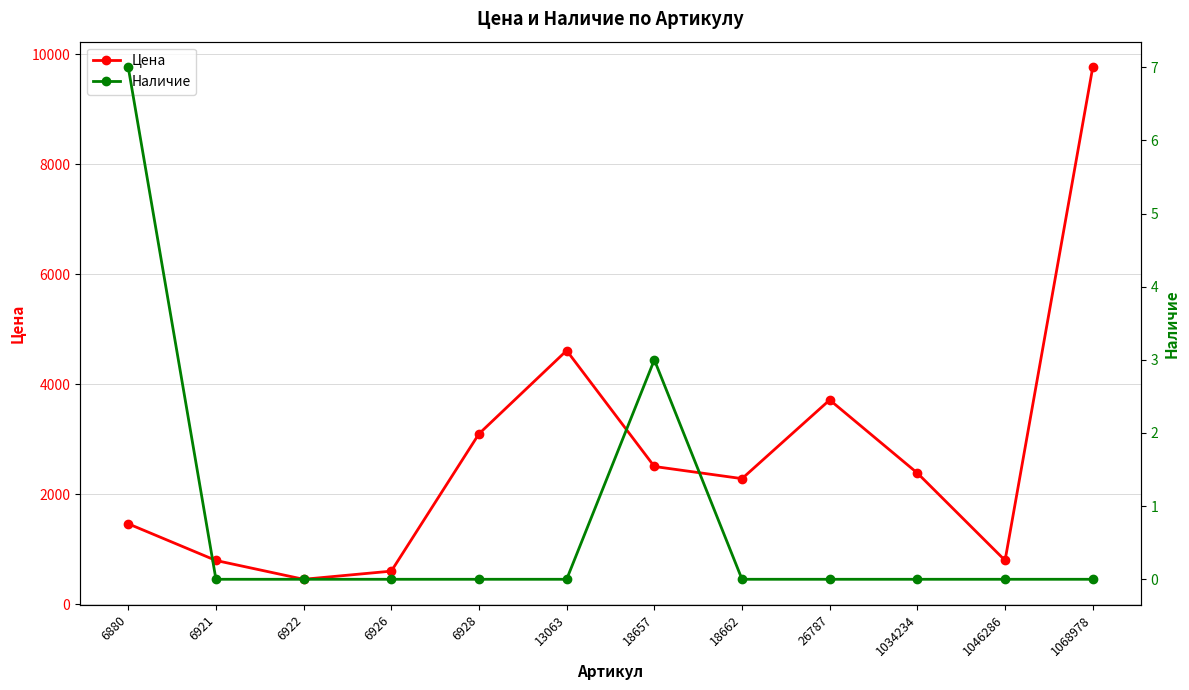

Rank the series by their average value, from lowest to highest.

Наличие, Цена